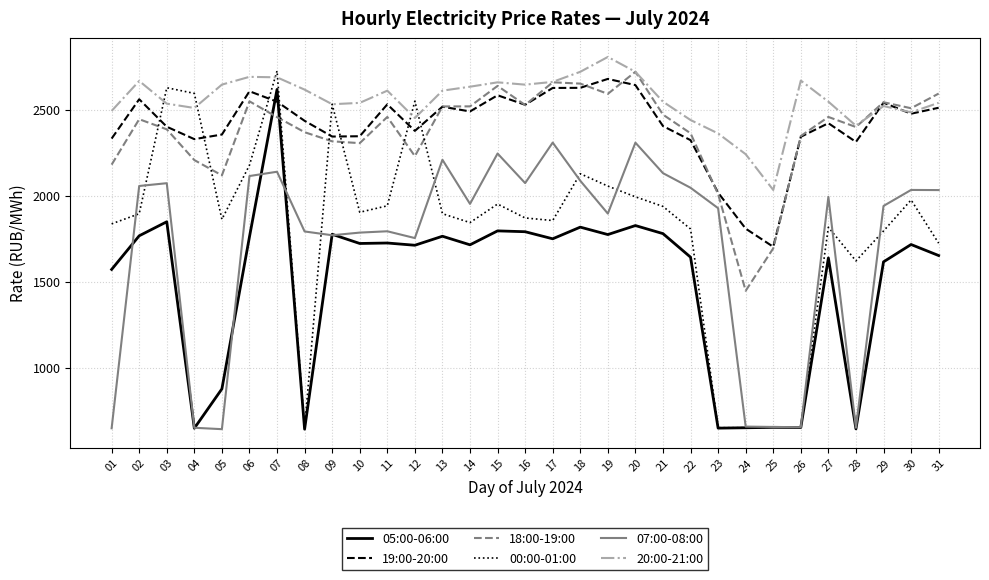

What is the total value across all series at 15?

13866.8